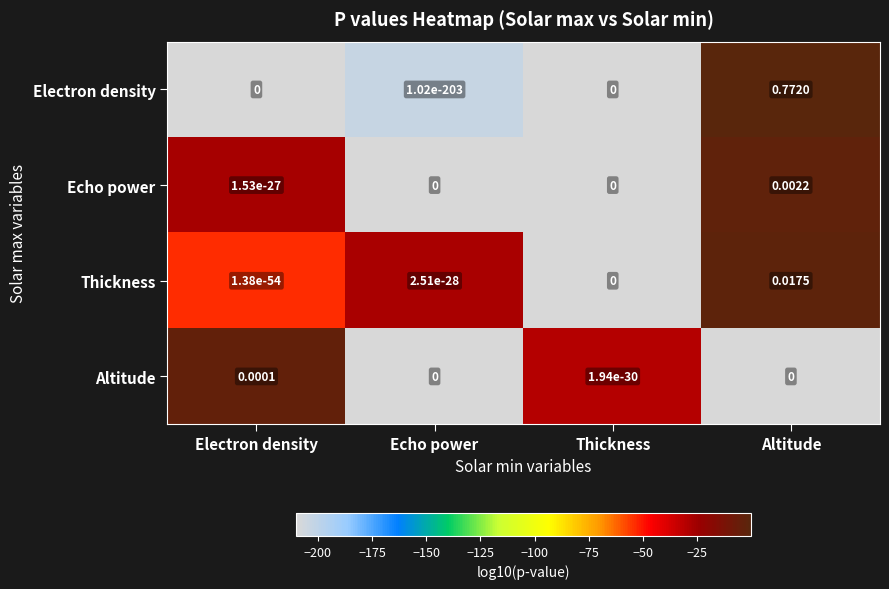

At which category is the sum across all series the highest?

Altitude